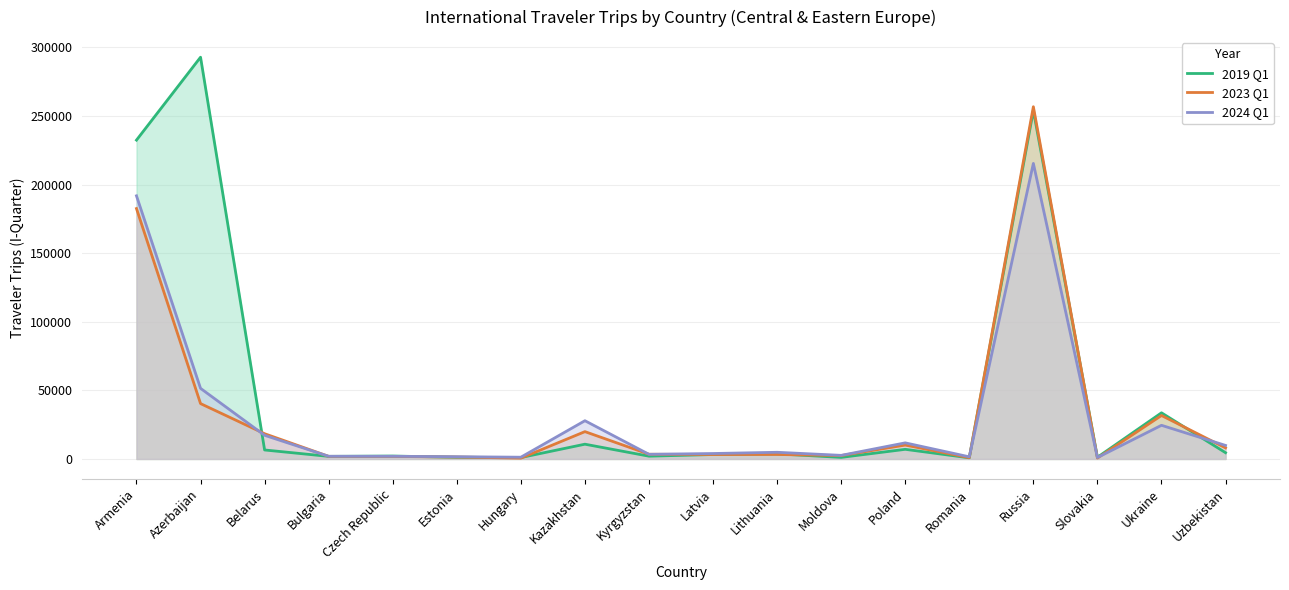

Does the chart display data point markers on the line(s)?

No